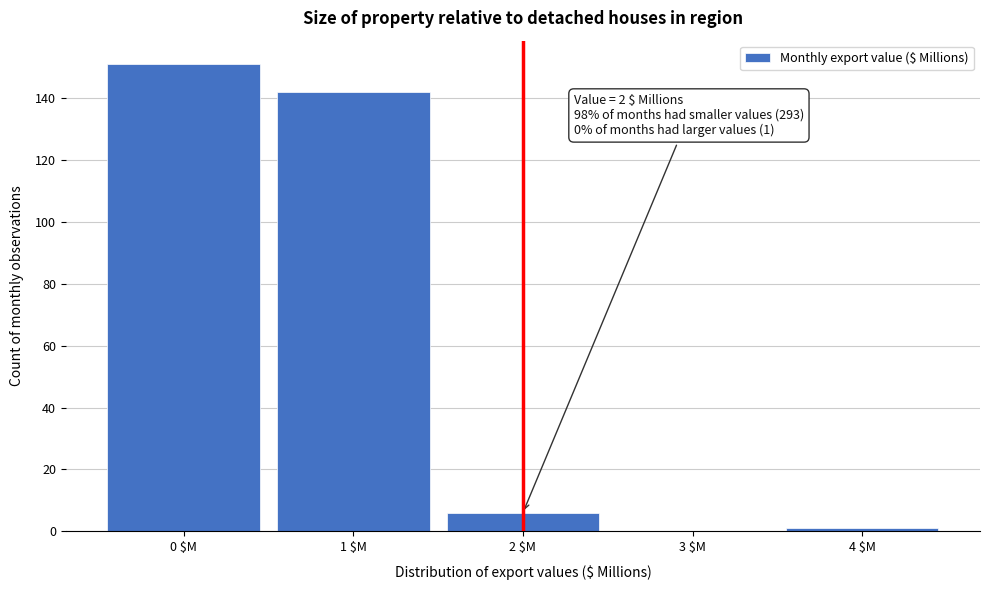

At which label is the value closest to 75?

1 $M